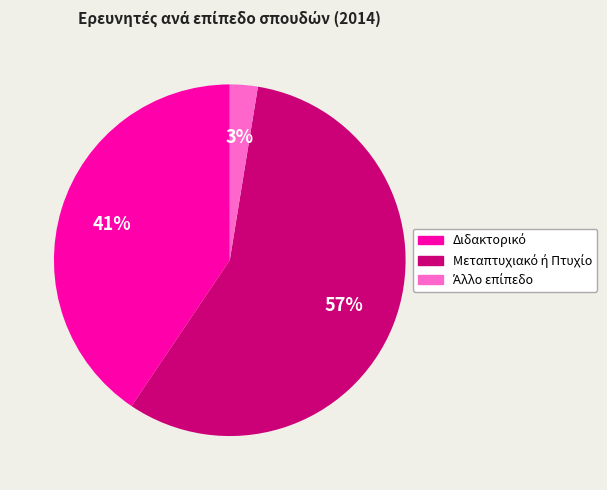

Does any single category account for the majority?

Yes